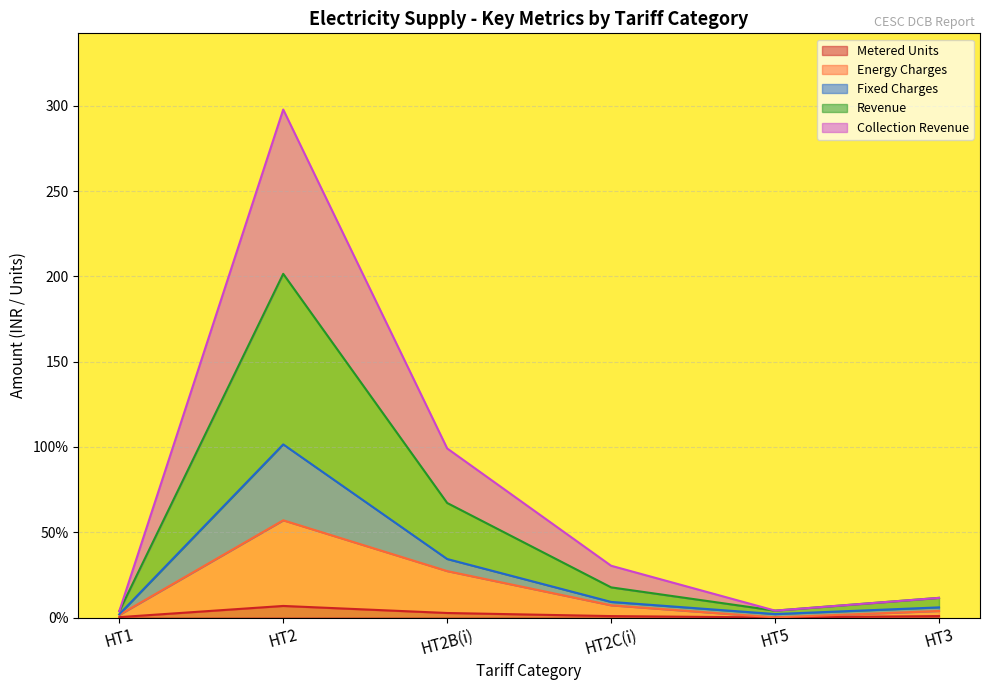

The Collection Revenue series shows 0.8 at HT1. True or false?

False